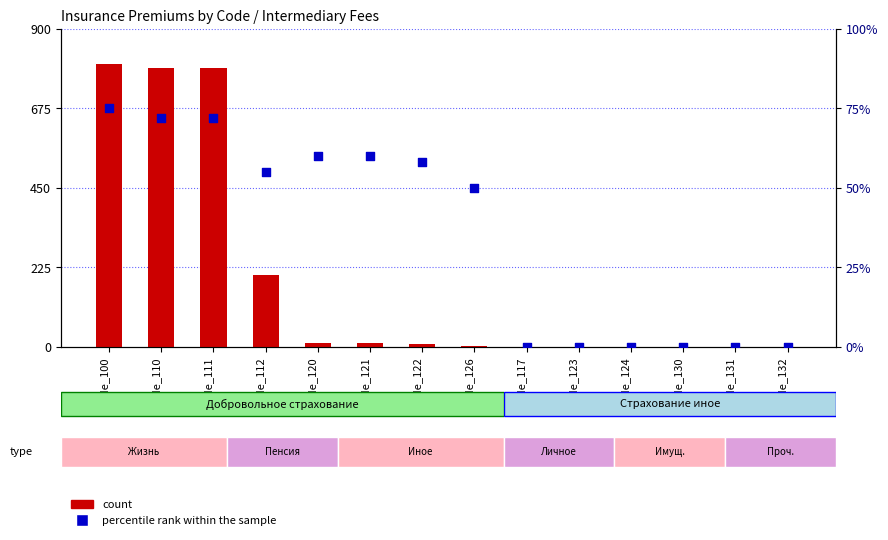

What are all the series names shown in the legend?

count, percentile rank within the sample